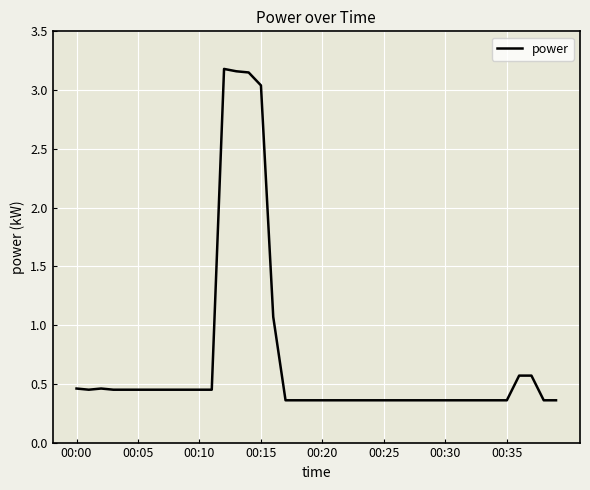

What is the difference between the maximum and minimum values?

2.8